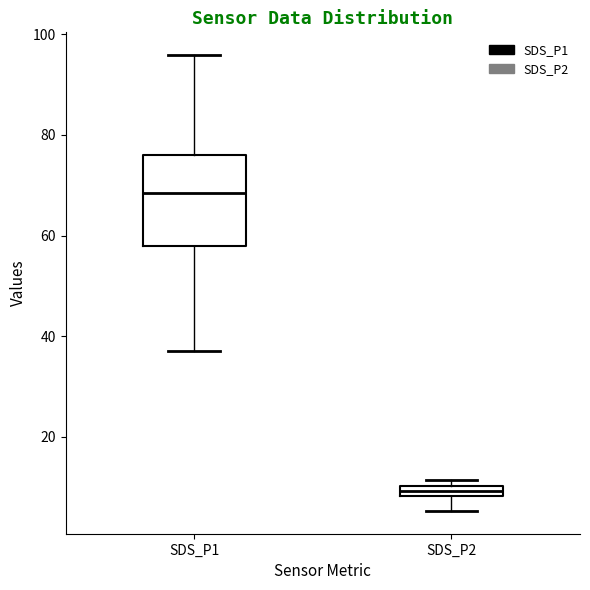

Which box is the tallest, from its lower edge to its upper edge?

SDS_P1